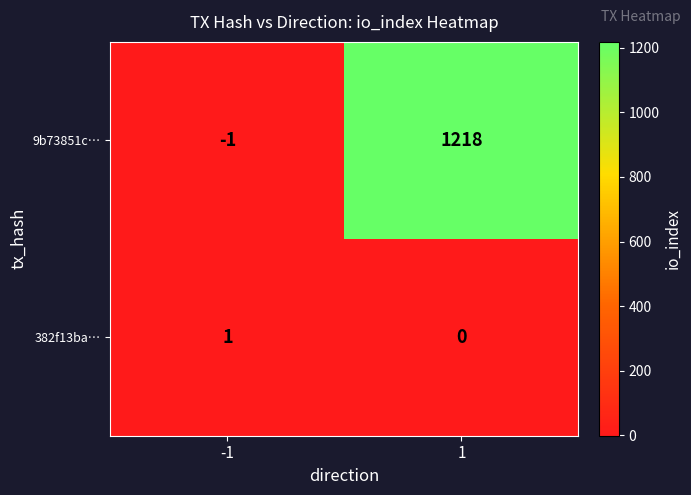

Reading right to left, extract all data points from this chart.

9b73851c…: 1218	-1
382f13ba…: 0	1